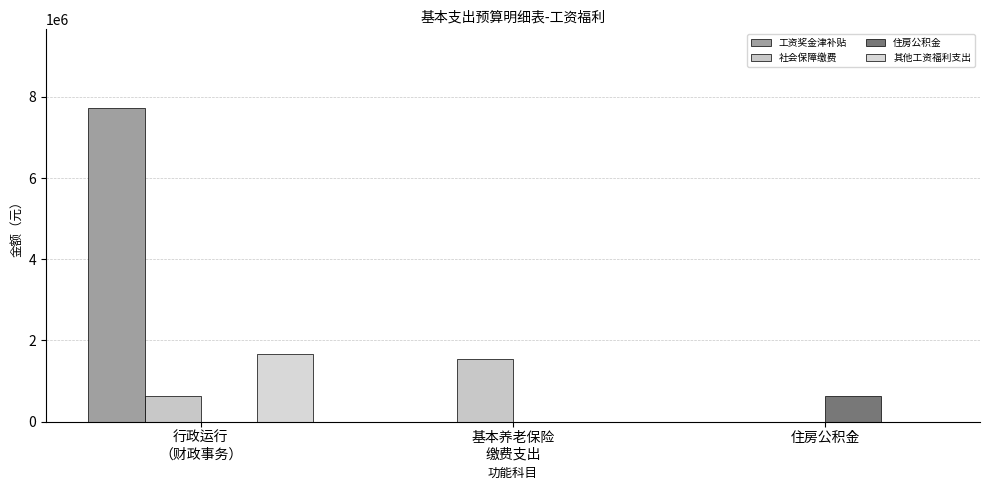

Between 行政运行
（财政事务） and 住房公积金, which series saw the biggest shift?

工资奖金津补贴